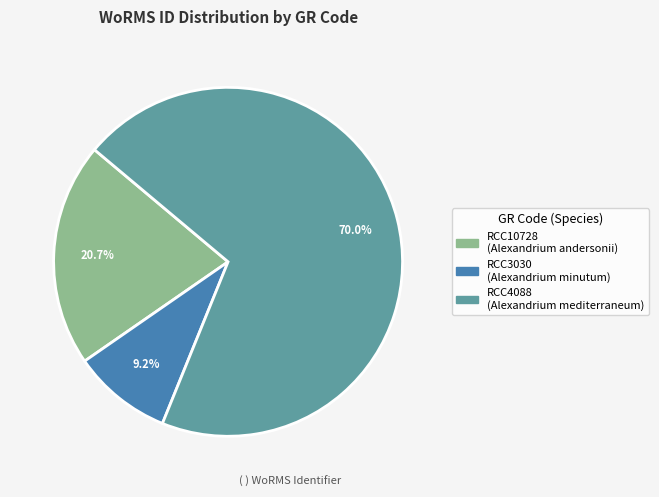

To the nearest percent, what is the combined percentage of RCC4088 and RCC3030?

79%